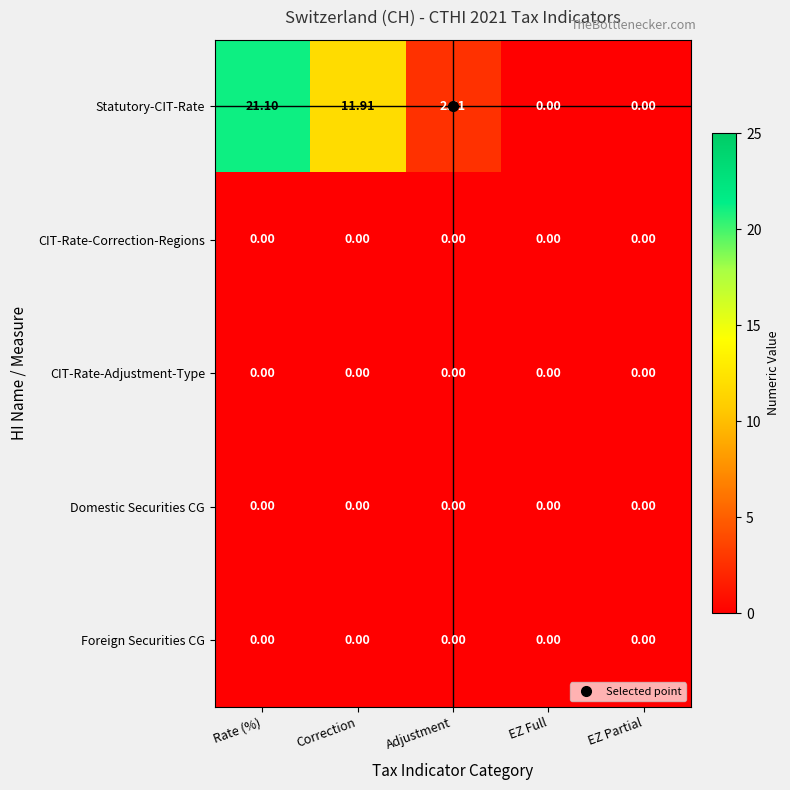

Which category has the highest value across all series?

Rate (%)